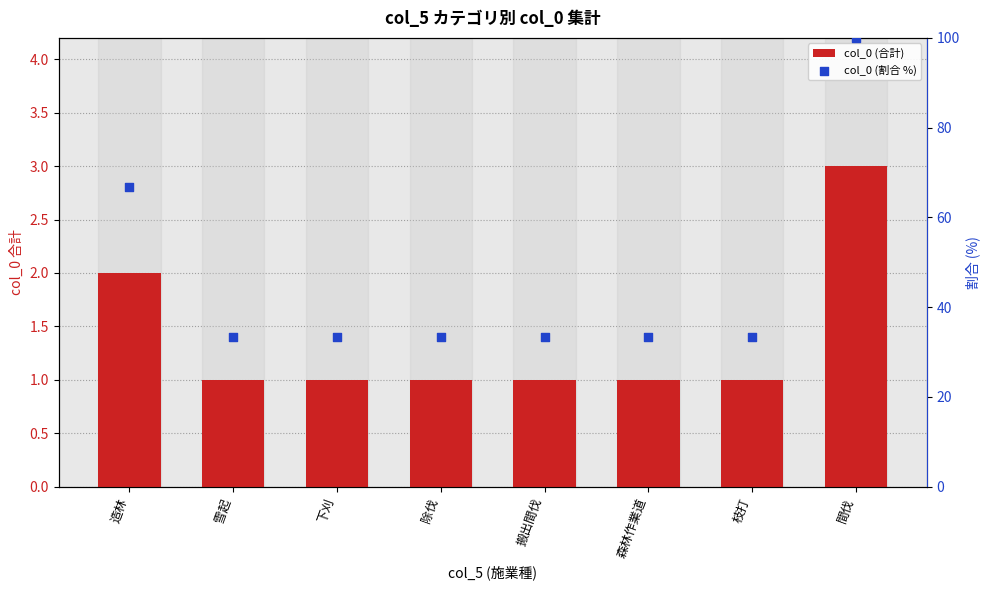

Is the value of col_0 (合計) at 森林作業道 greater than the value of col_0 (割合 %) at 搬出間伐?

No